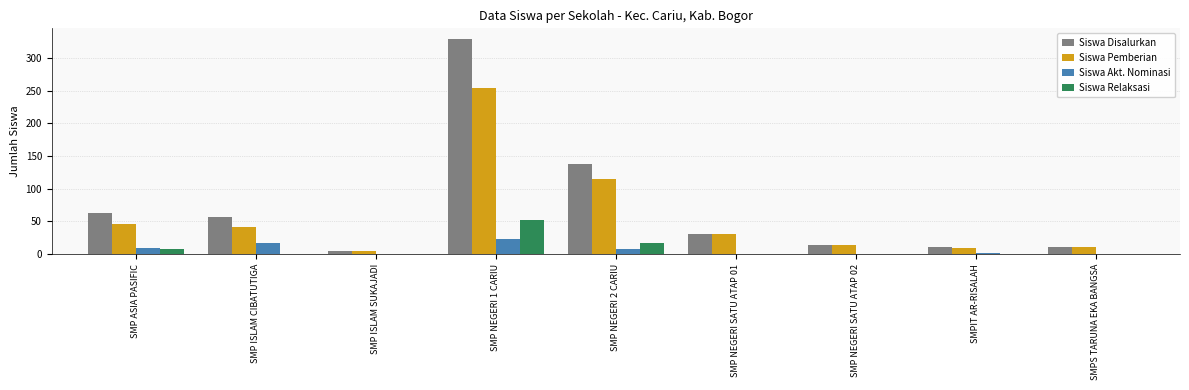

What is the sum of all Siswa Disalurkan values?

656